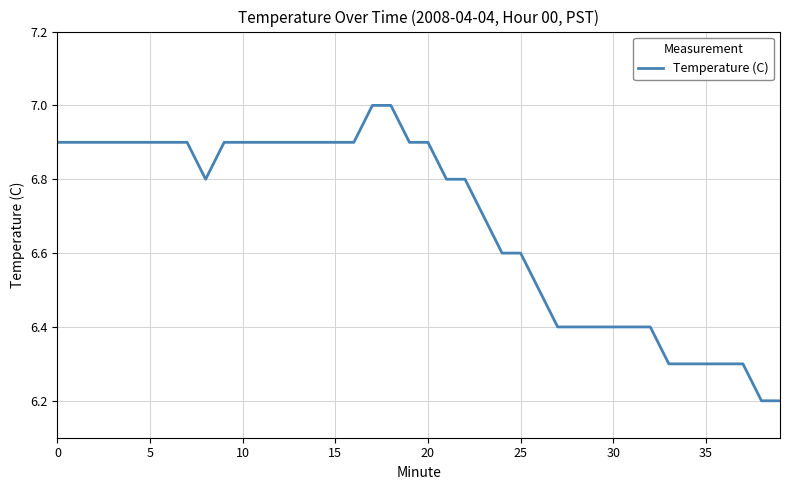

What is the smallest value displayed?

6.2